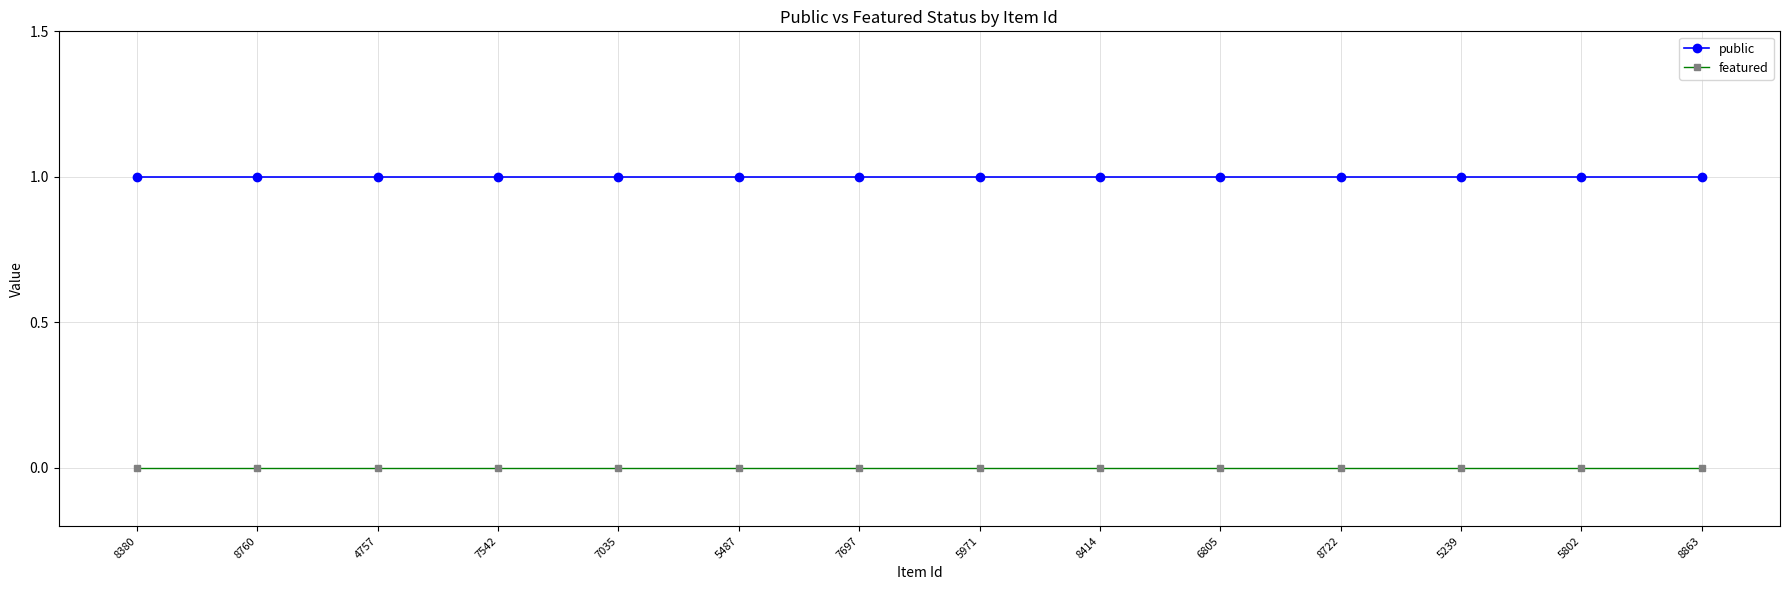

Which series has the largest total across all categories?

public